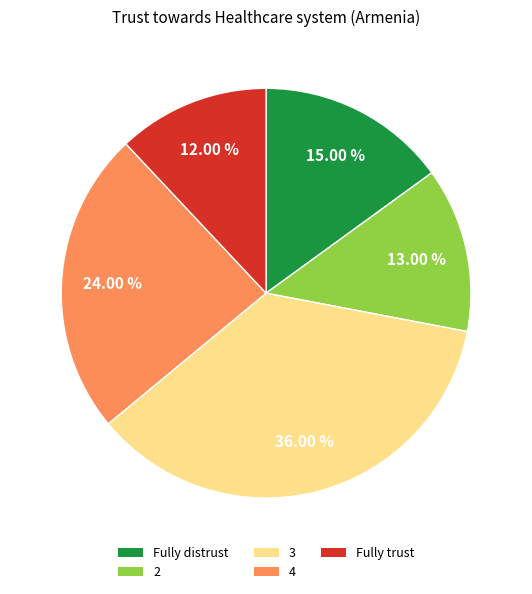

Which has a higher value, 3 or 4?

3